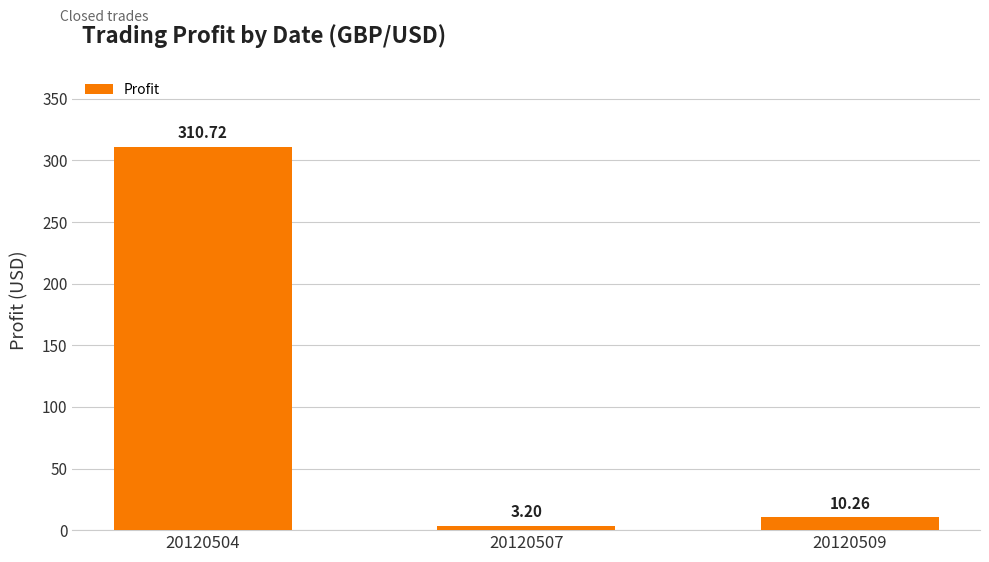

Is it true that the value at 20120504 is 310.7?

True